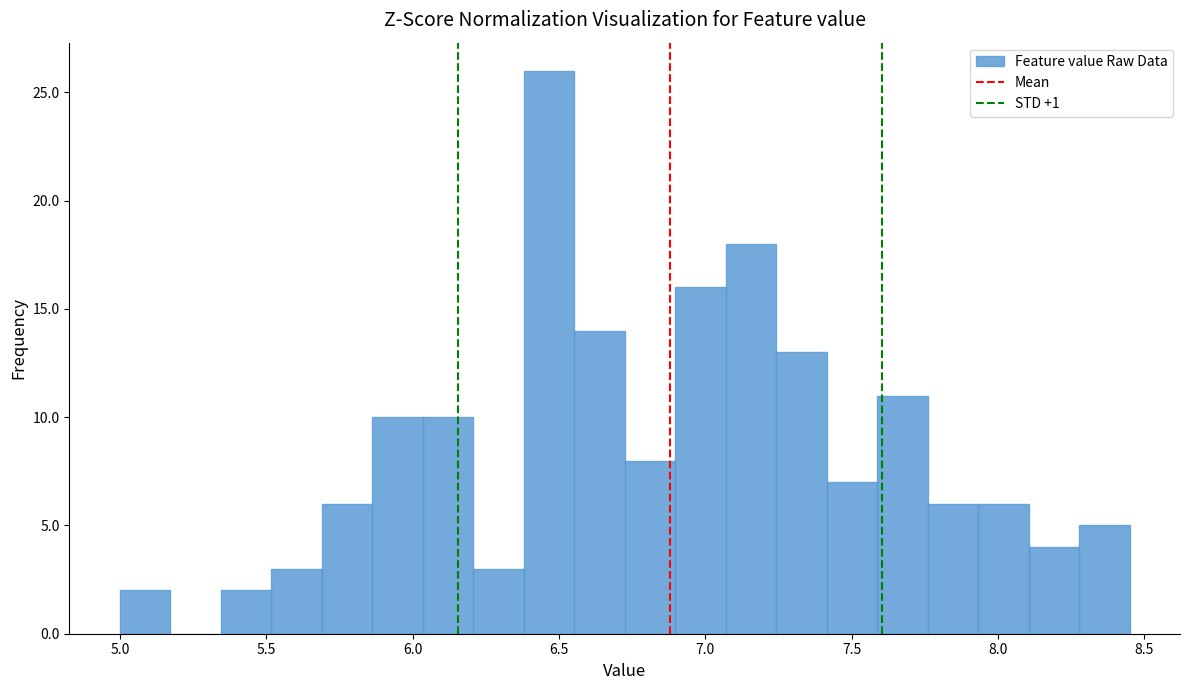

Around what value on the x-axis is the tallest bar? Give the approximate position of its centre, as read against the axis.

6.45